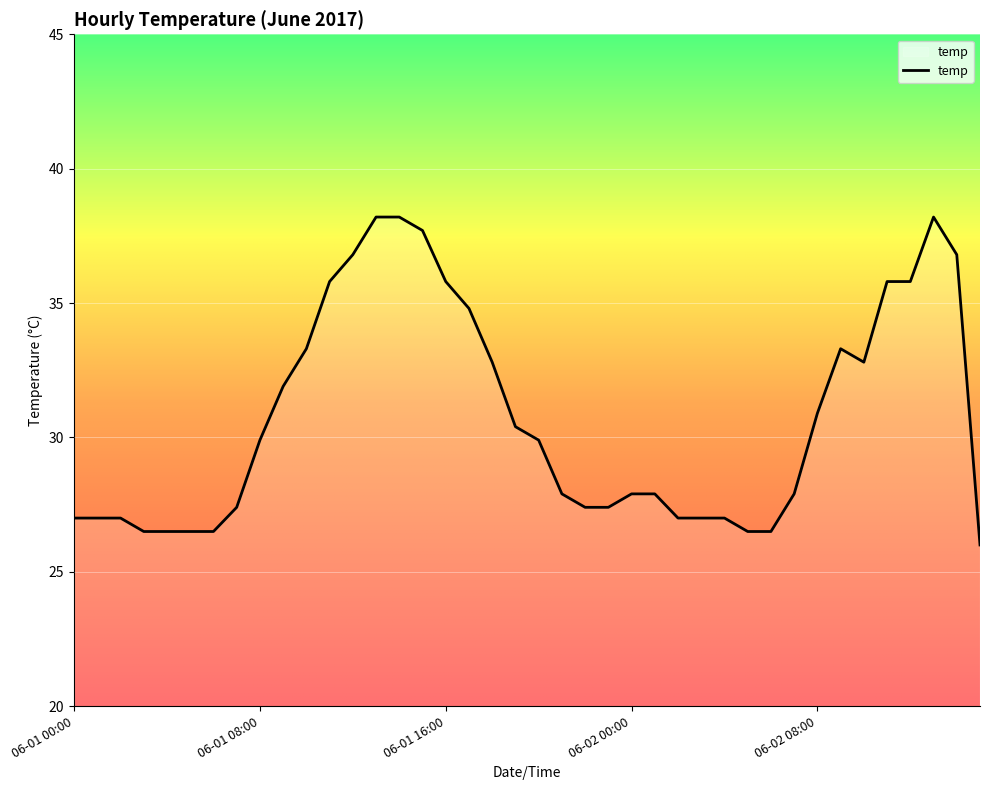

What is the greatest value displayed?

38.2